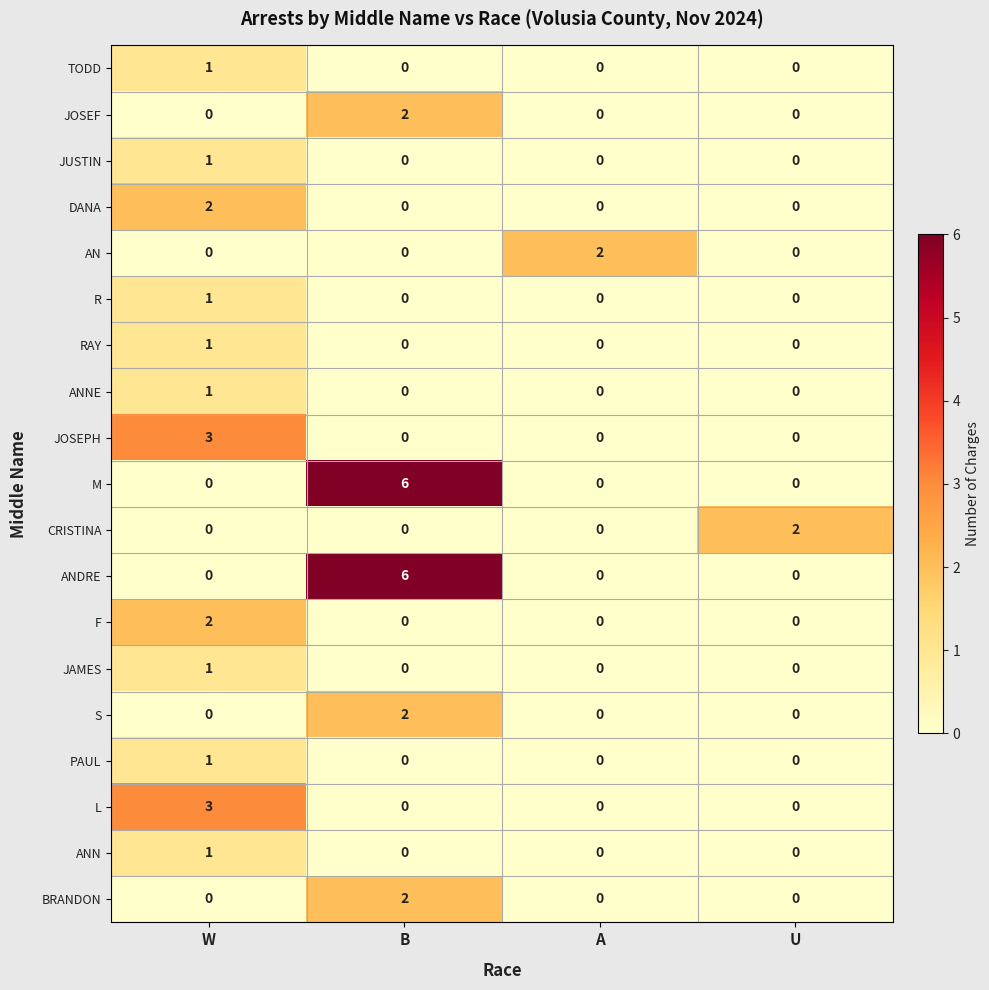

How many JOSEPH values are between 0 and 3?

4